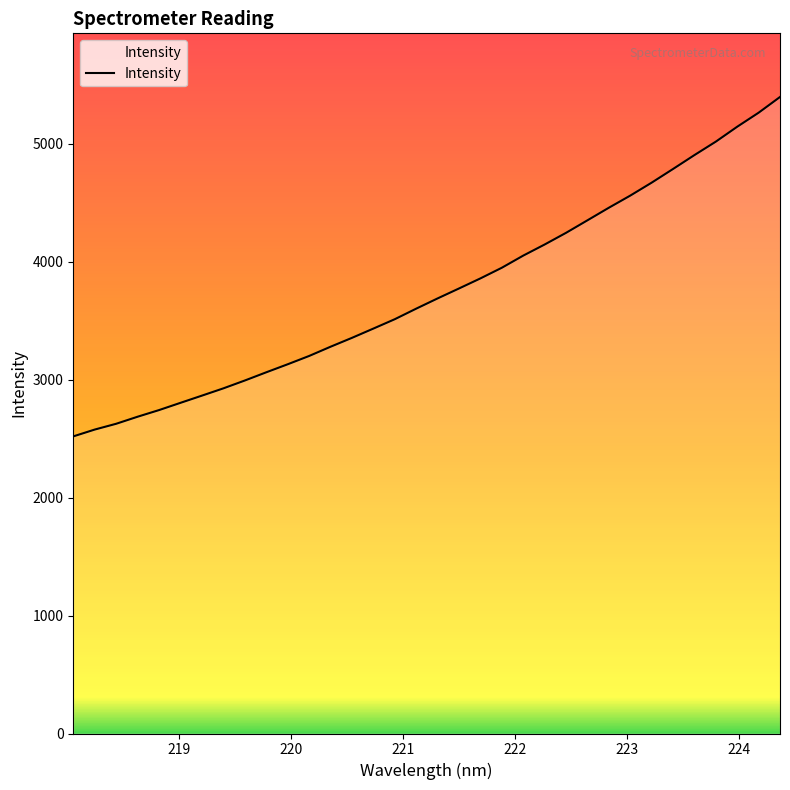

Does the chart display data point markers on the line(s)?

No